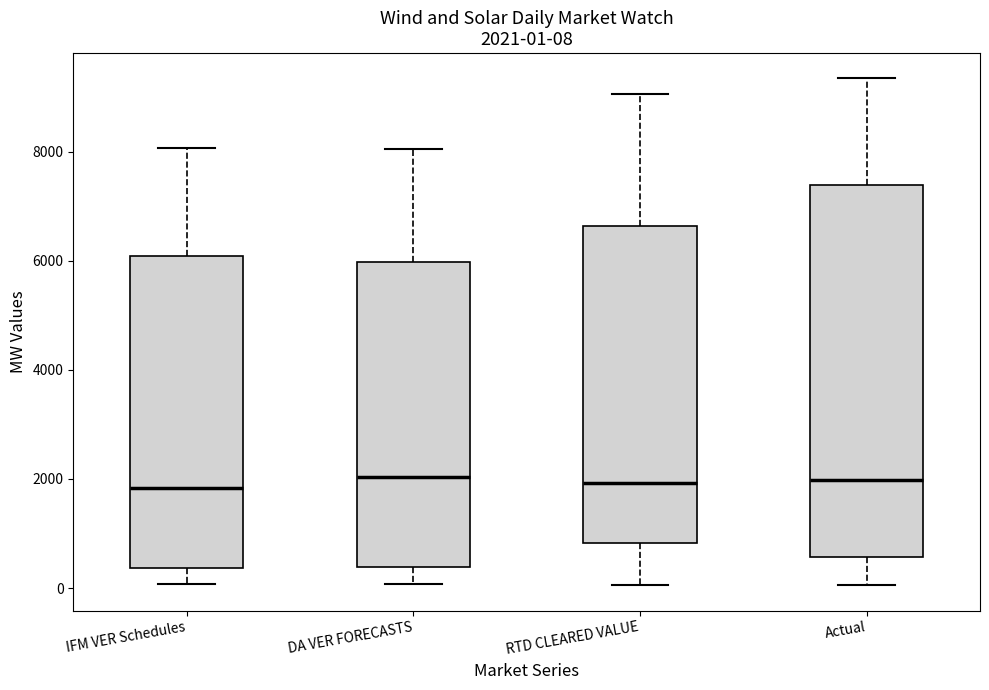

Comparing the boxes themselves (not the whiskers), which one is the tallest?

Actual